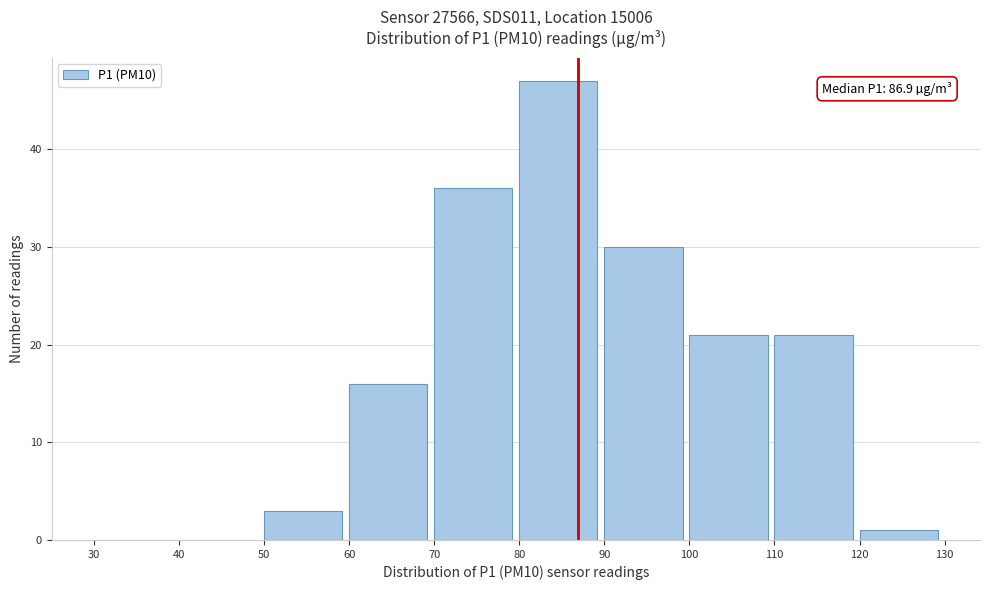

Over which range of the x-axis is the bar tallest?

80 to 90